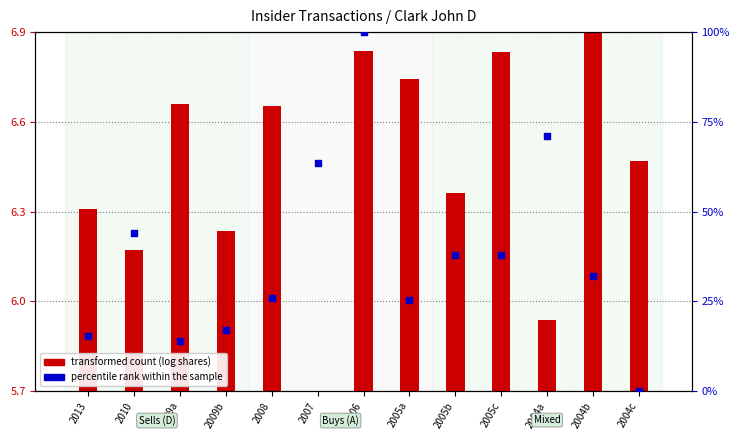

Which series reaches the maximum Y coordinate?

percentile rank within the sample